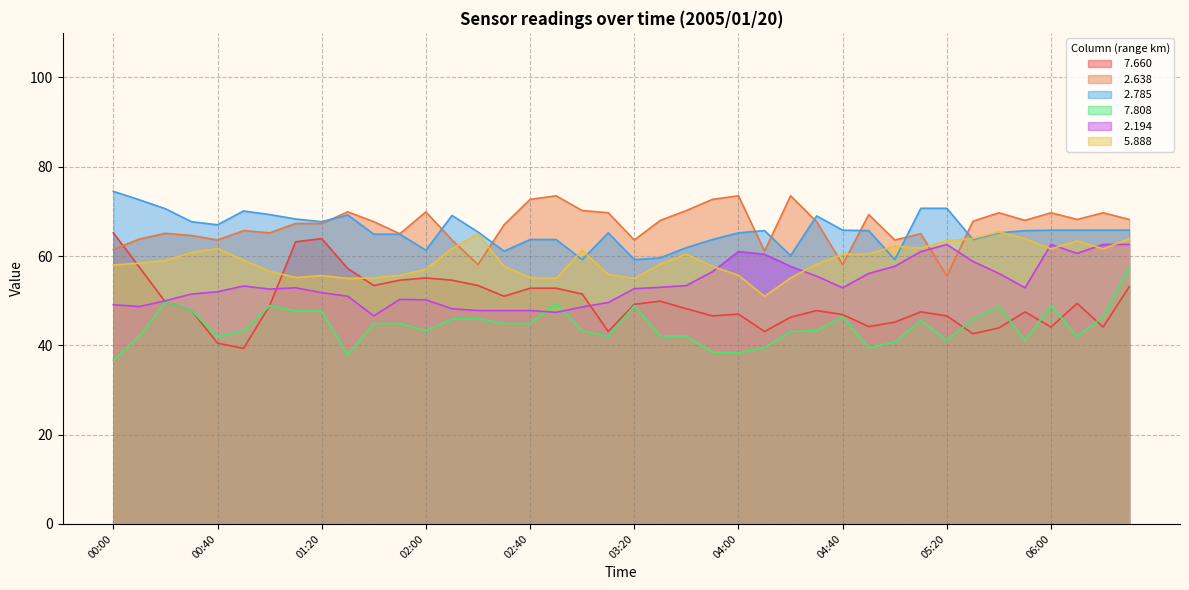

In   2.785, how many points are higher than both neighbors (excluding endpoints)?

6